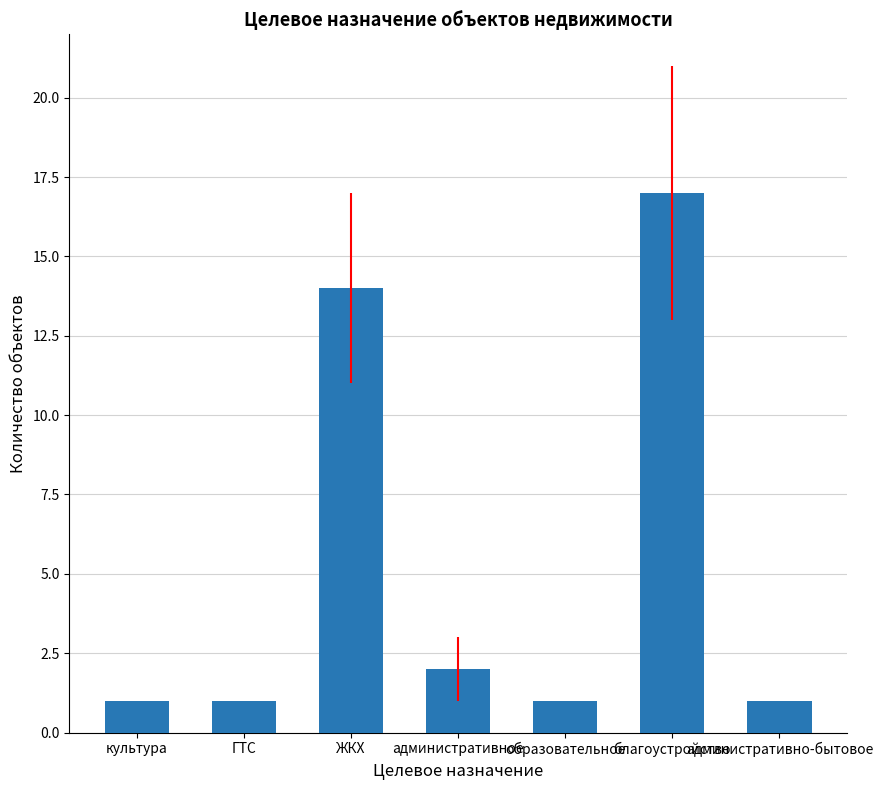

Does the chart contain stacked bars?

No